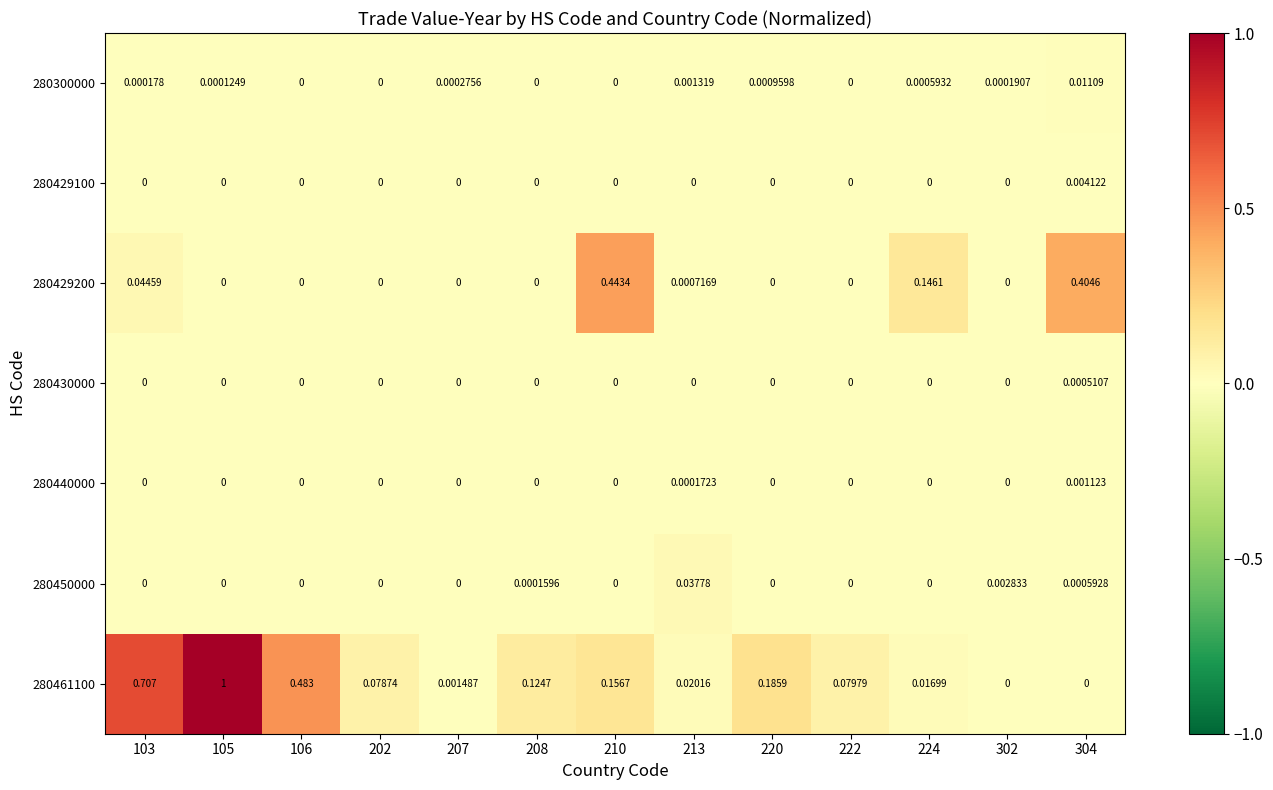

List the series in order of their peak value, lowest first.

280430000, 280440000, 280429100, 280300000, 280450000, 280429200, 280461100